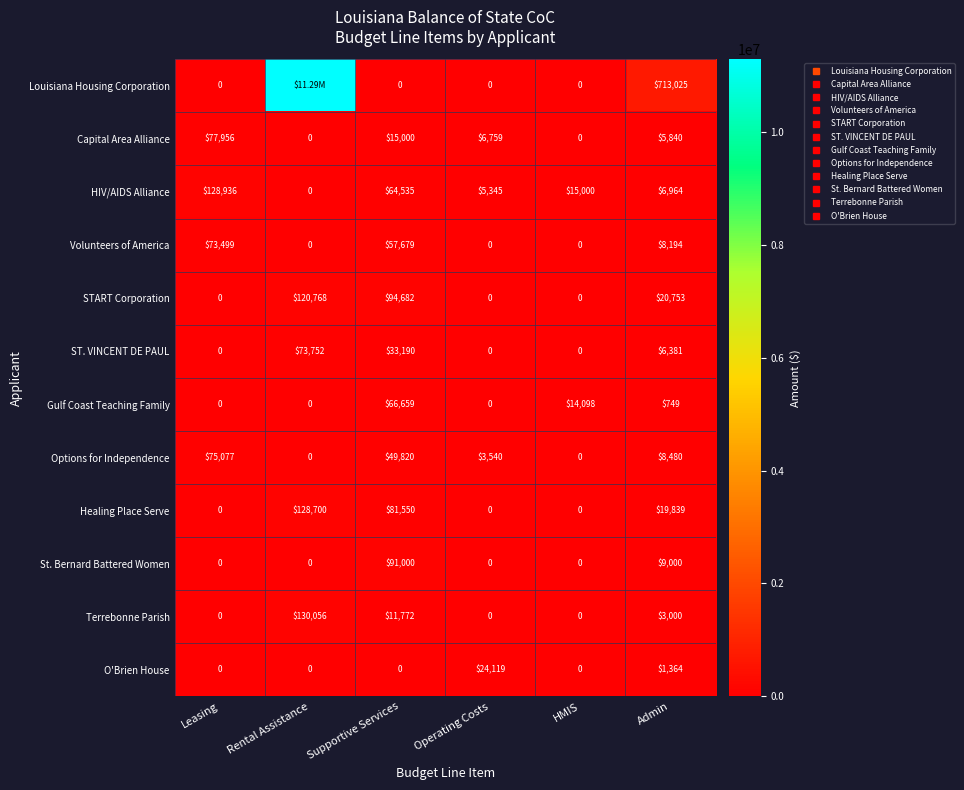

How many distinct data groups are displayed?

12